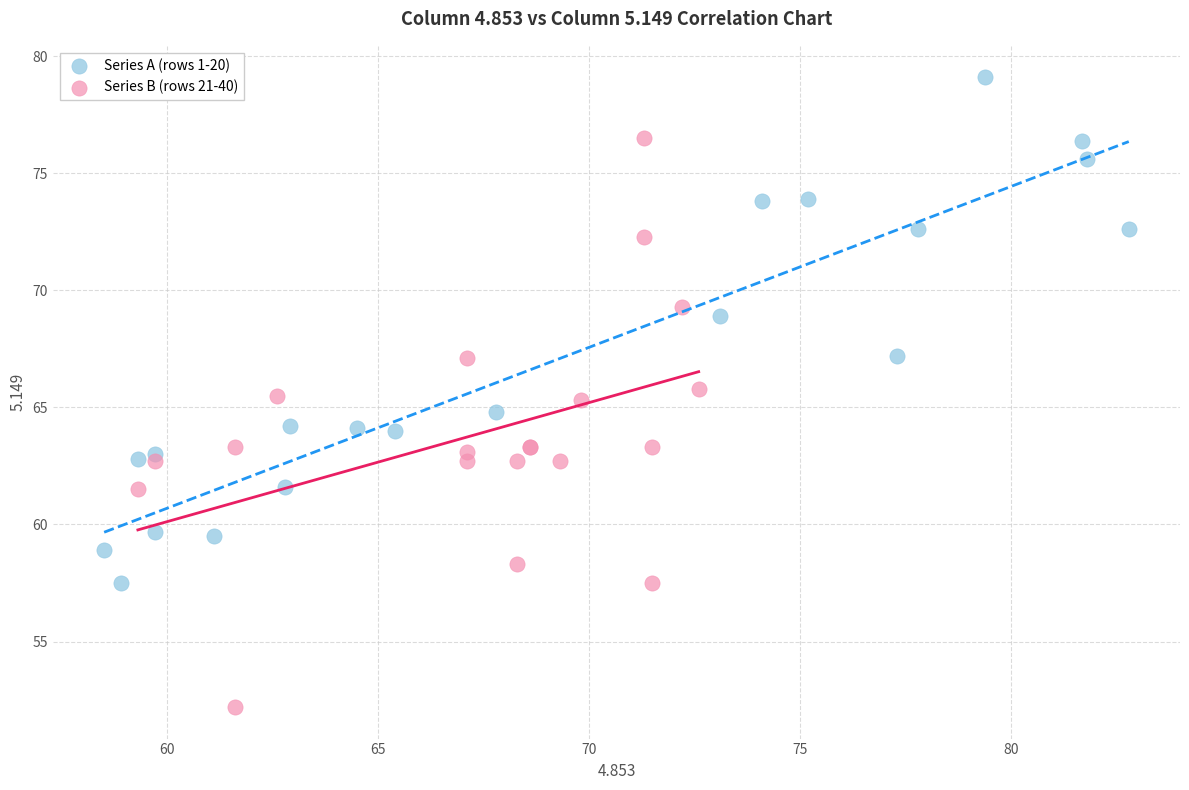

Which series contains the lowest Y value?

Series B (rows 21-40)